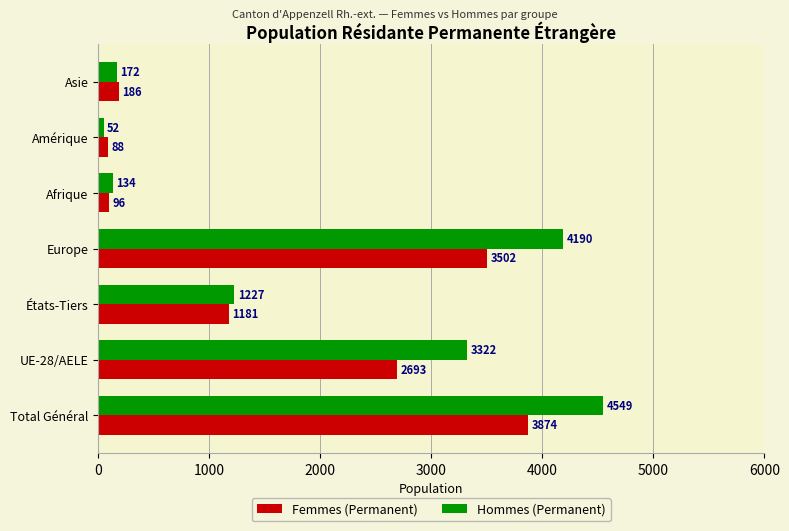

The Hommes (Permanent) series shows 4190 at Europe. True or false?

True